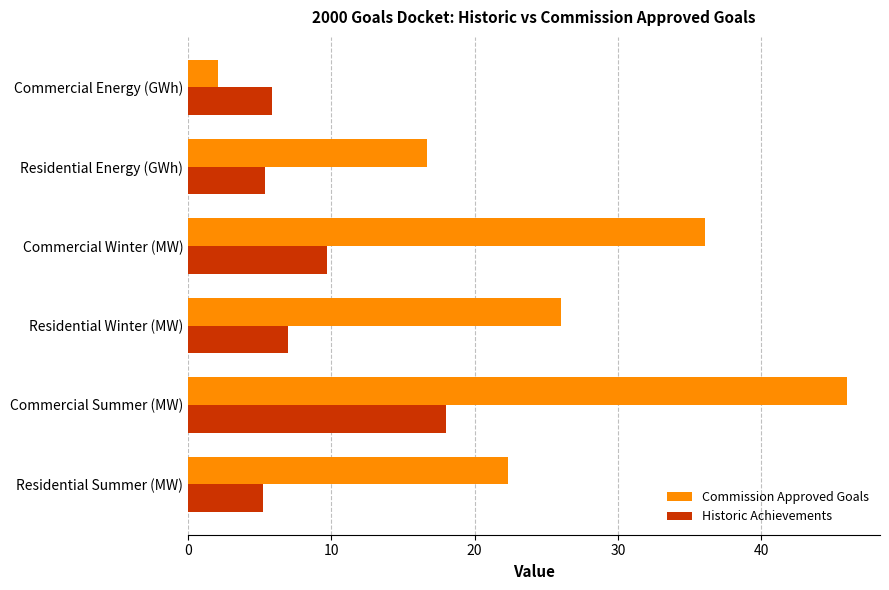

How many series are shown in this chart?

2